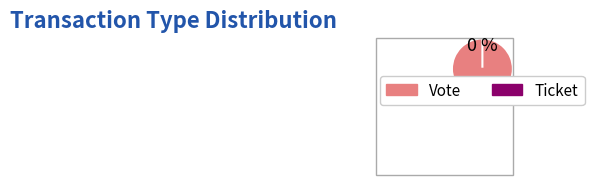

Is it true that Vote is 92% of the pie?

False